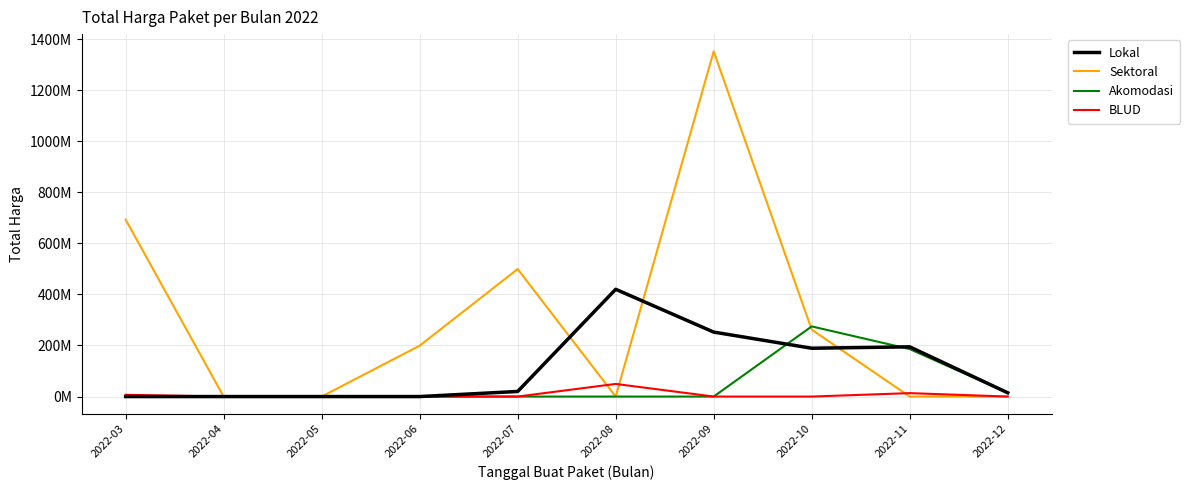

What is the difference between the highest and lowest values at 2022-07?

499300000